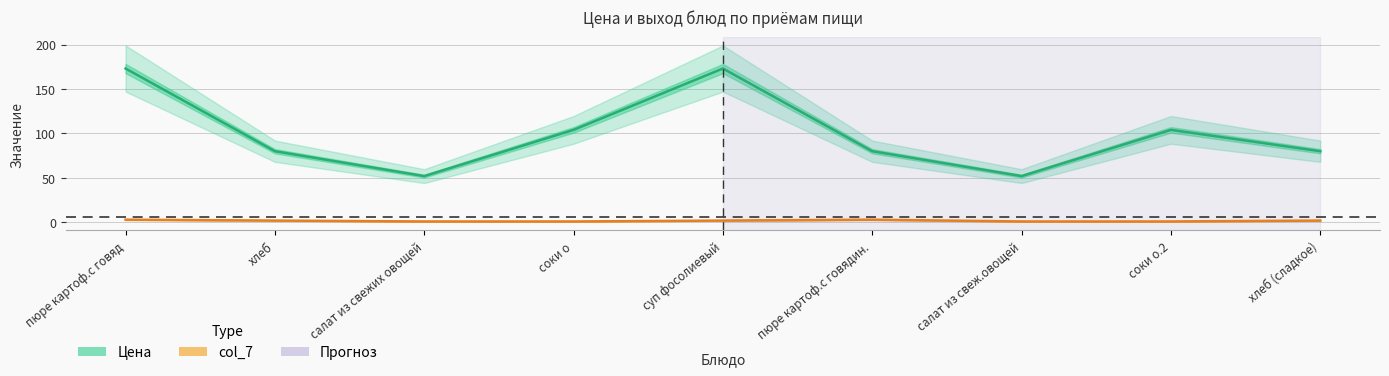

Which series changed the most between салат из свежих овощей and суп фосолиевый?

Цена (Estimate)